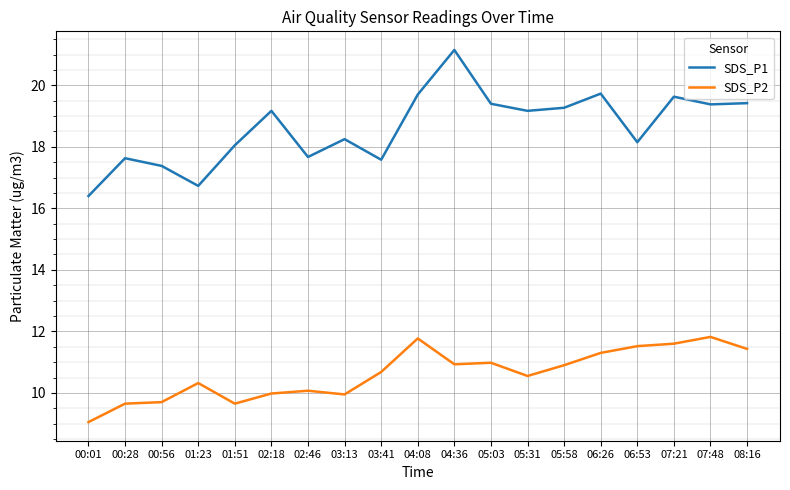

How many lines are shown in the chart?

2